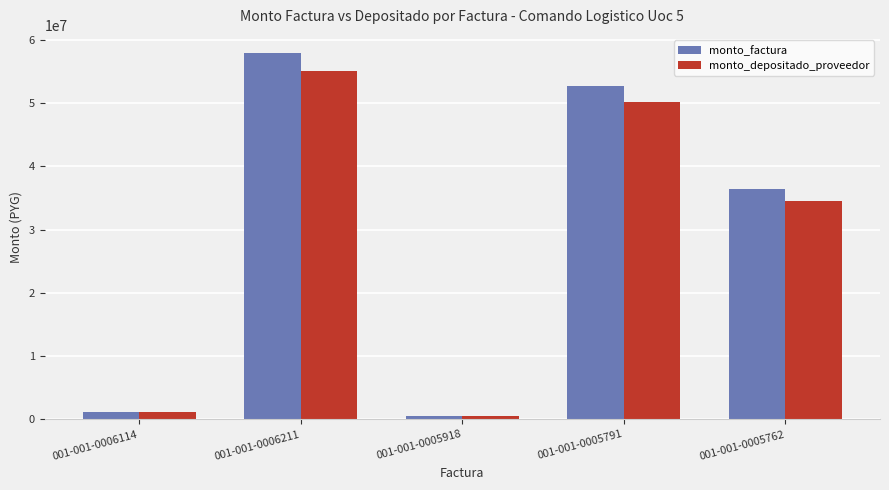

What is the difference between the maximum and minimum values in the monto_factura series?

57425500